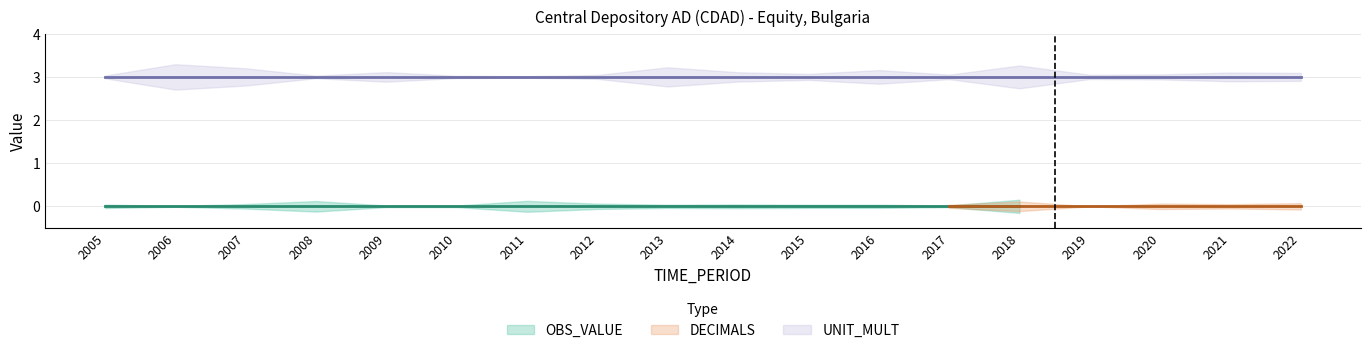

Where is OBS_VALUE nearest to the value 0?

2005